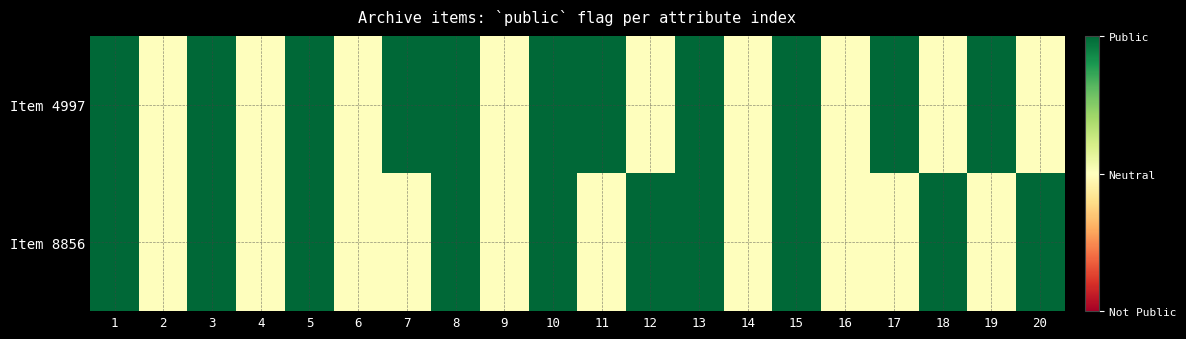

At which category is the sum across all series the highest?

1